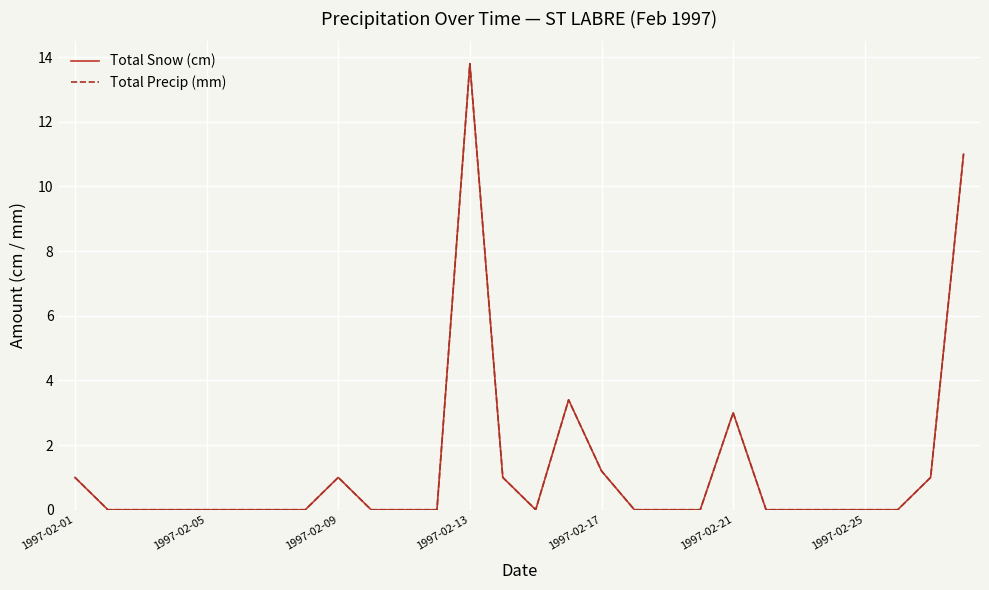

Does the chart display data point markers on the line(s)?

No